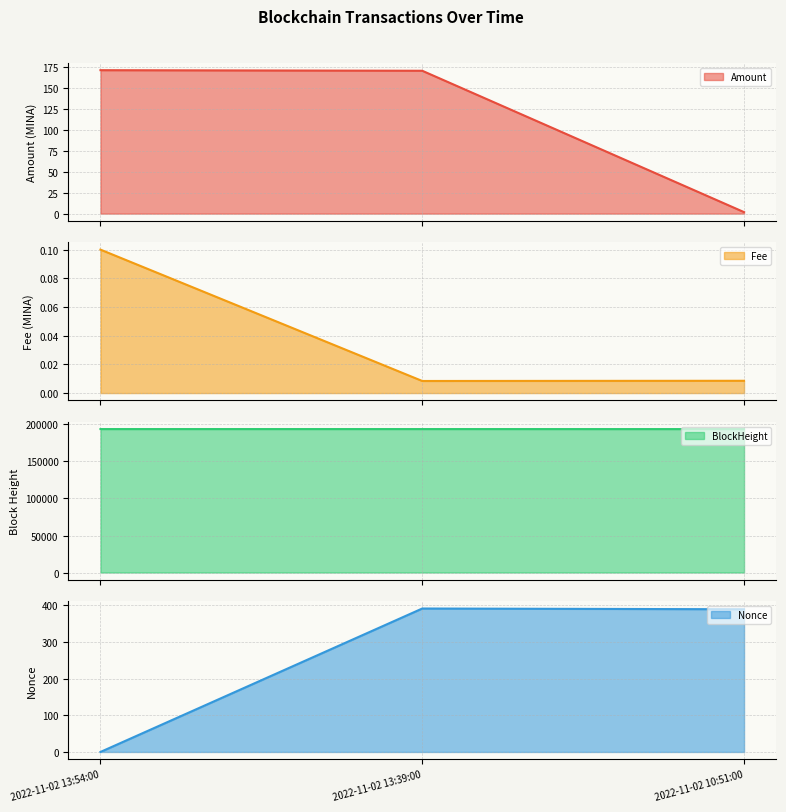

Is it true that Nonce equals 569.2 at 2022-11-02 13:39:00?

False